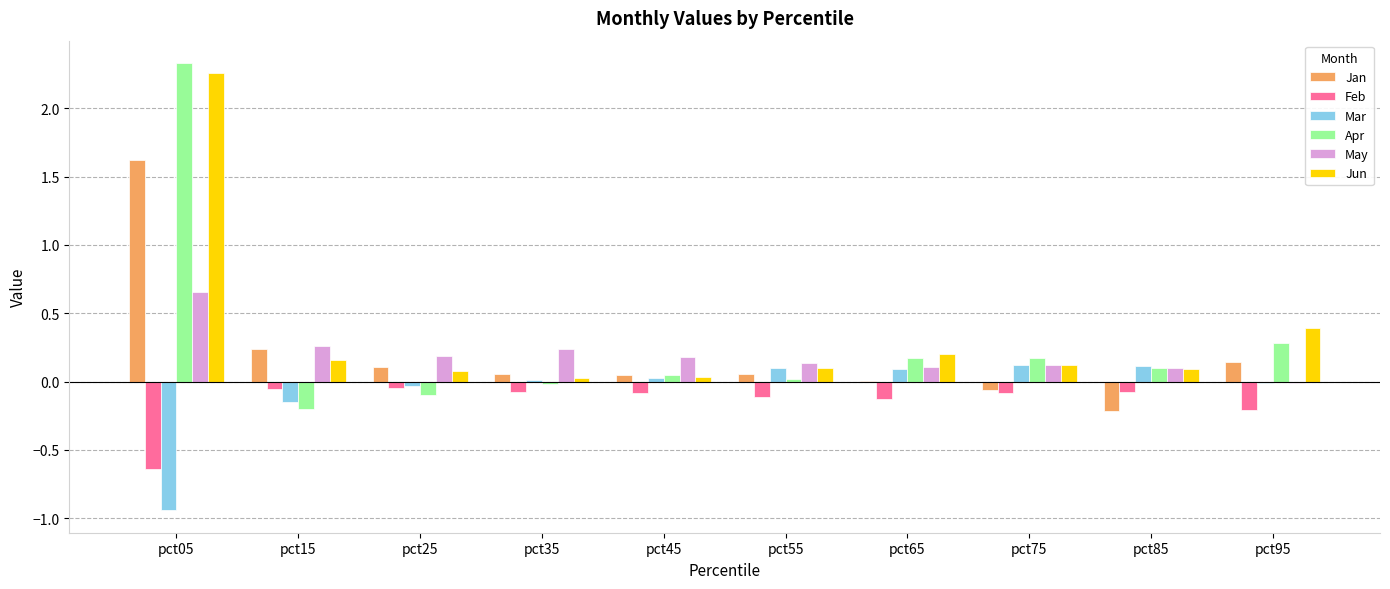

At which label does Apr reach its peak?

pct05